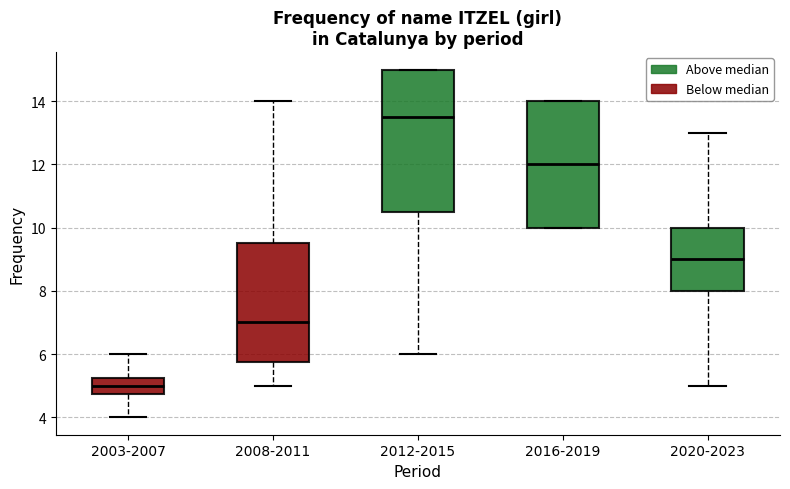

Which box's median line is the lowest?

2003-2007